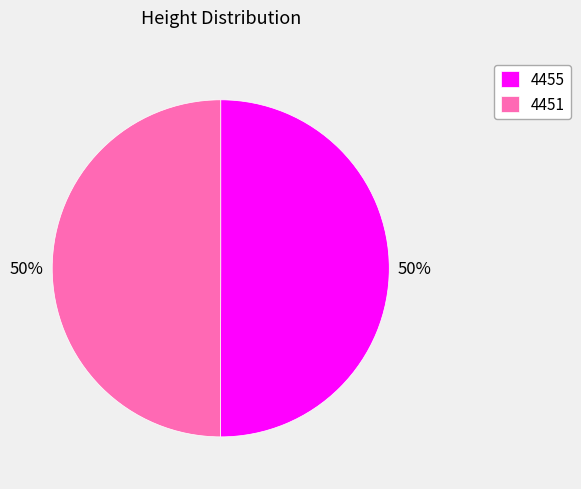

Approximately how many times larger is the value at 4451 compared to 4455?

1.0